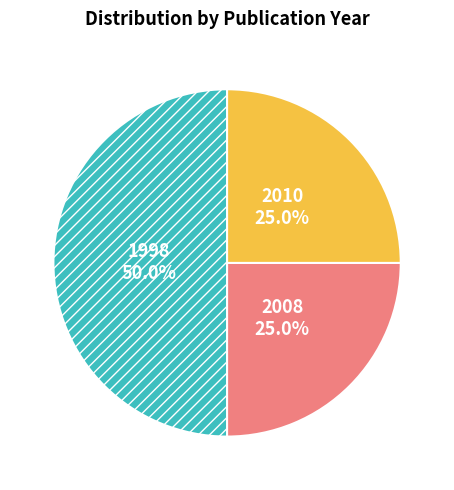

How many segments does this pie chart have?

3